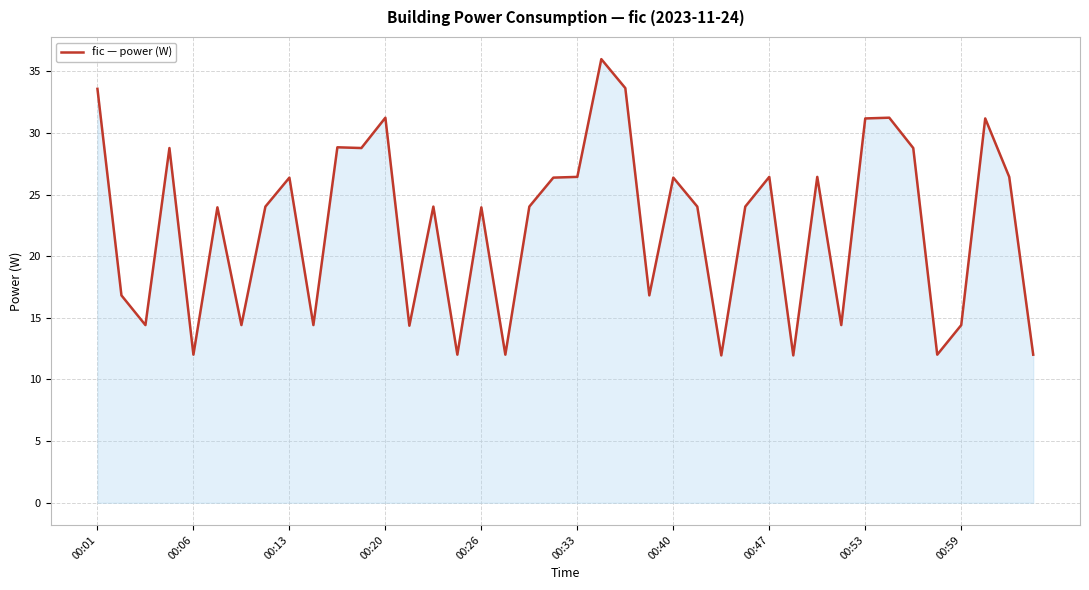

What is the difference between the maximum and minimum values?

24.0